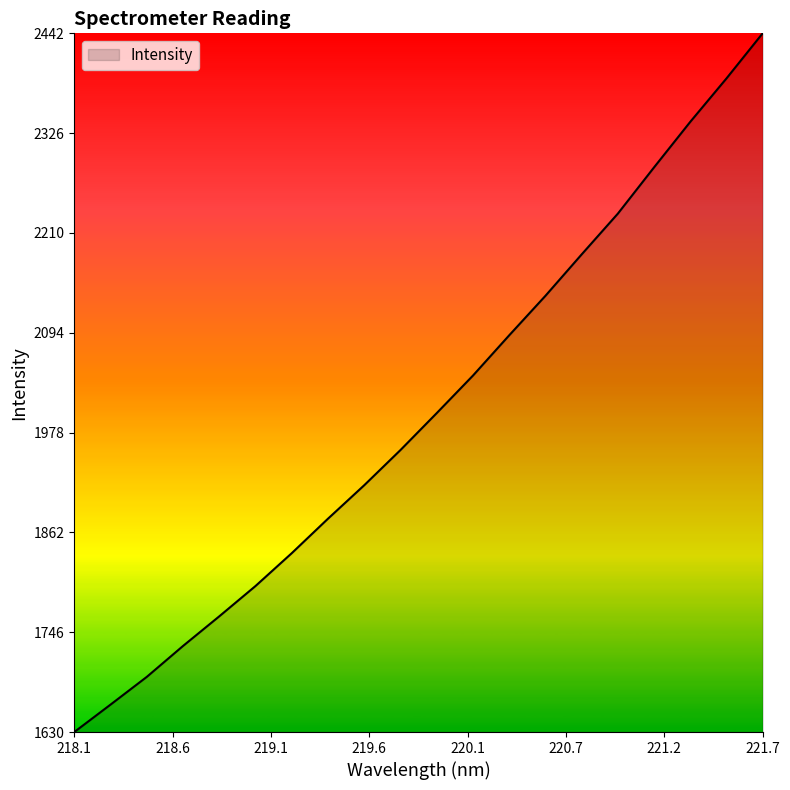

What is the minimum value shown in the chart?

1630.2